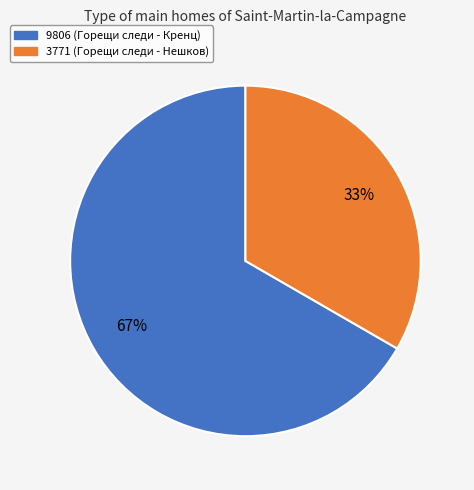

Is the sum of 3771 and 9806 greater than half?

Yes